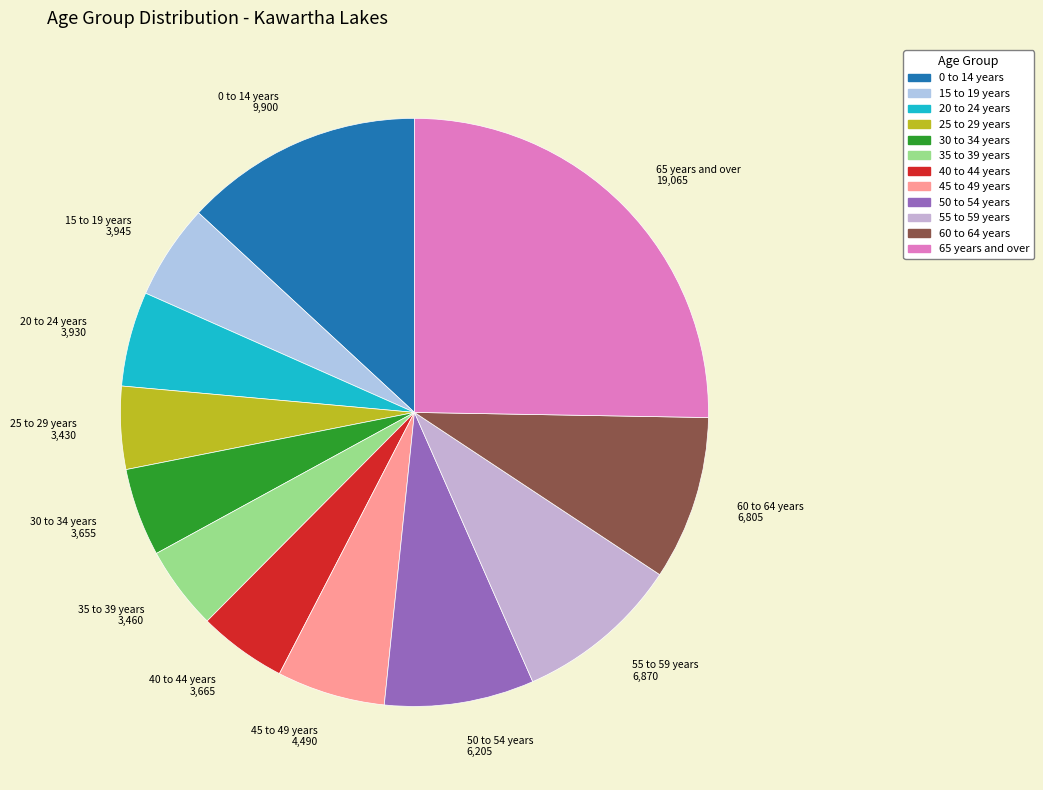

What is the largest slice in the pie chart?

65 years and over